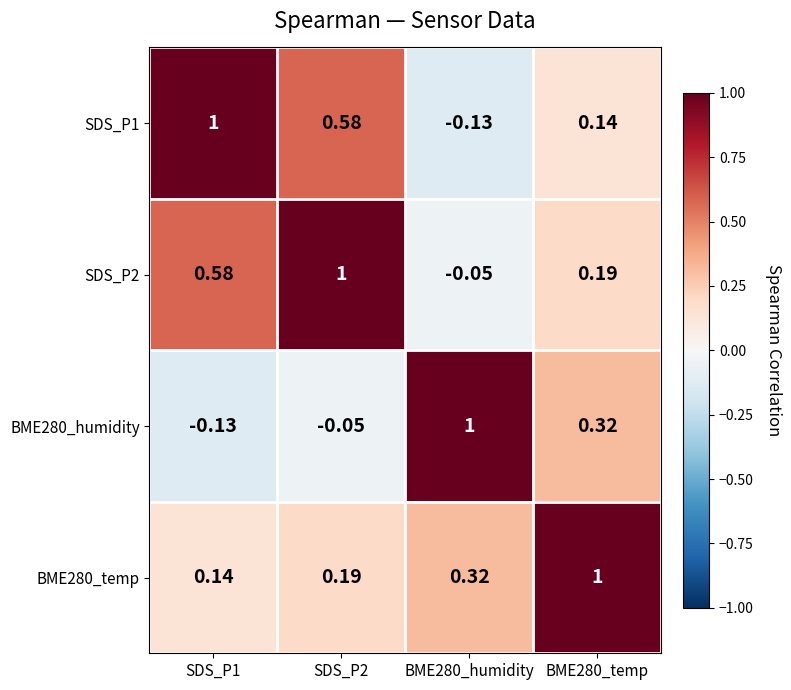

How many positive values does the SDS_P2 series have?

3